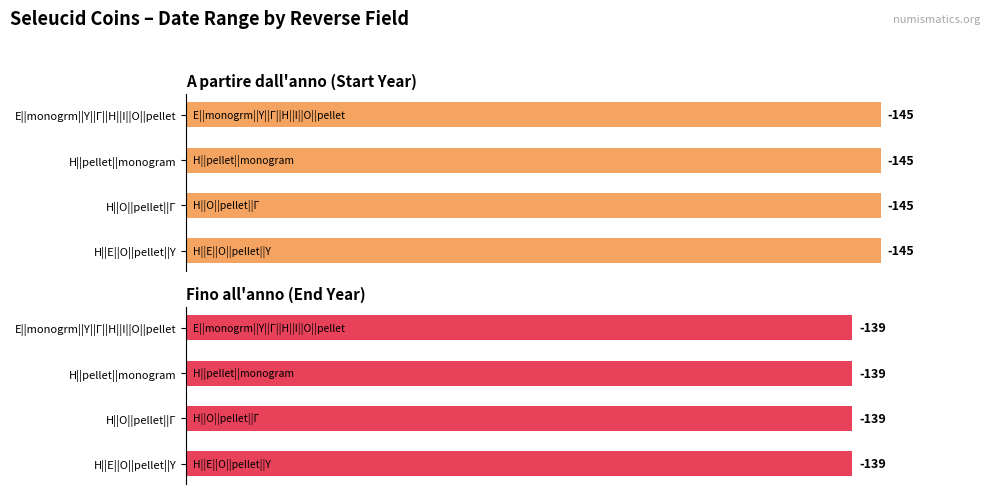

Which label corresponds to the largest value in the chart?

Η||Ε||Ο||pellet||Υ